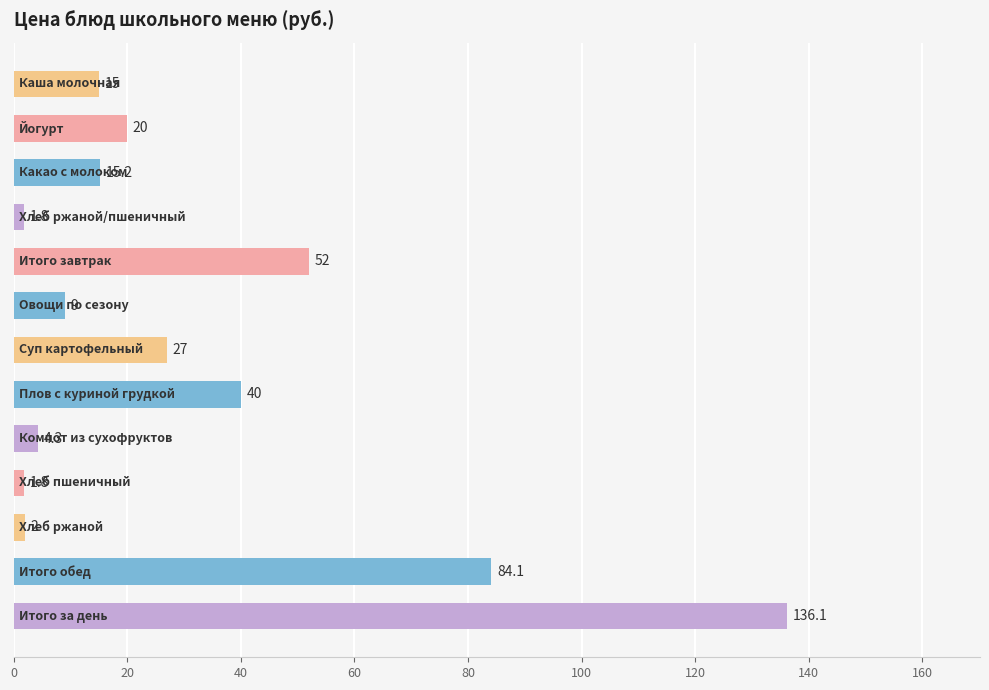

Reading top to bottom, list all the values displayed in this chart.

15.0	20.0	15.2	1.8	52.0	9.0	27.0	40.0	4.3	1.8	2.0	84.1	136.1